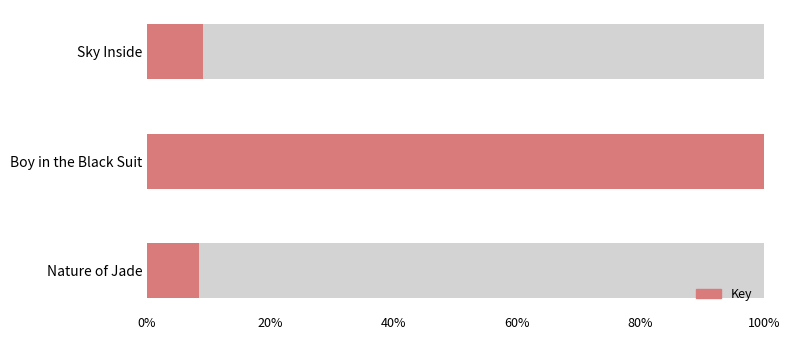

Does the chart contain stacked bars?

No